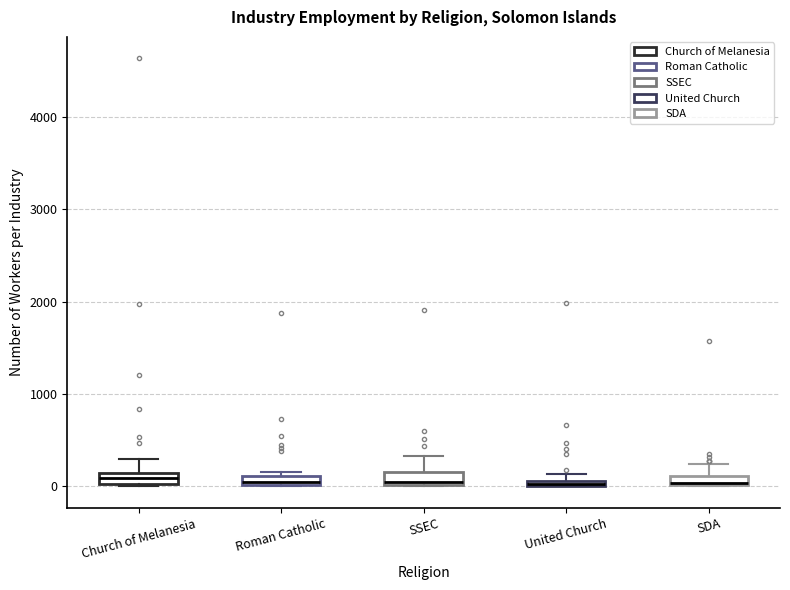

Where is the lower edge of the box for United Church on the y-axis? The values are not printed on the chart, so give them approximately, as read against the axis.

0